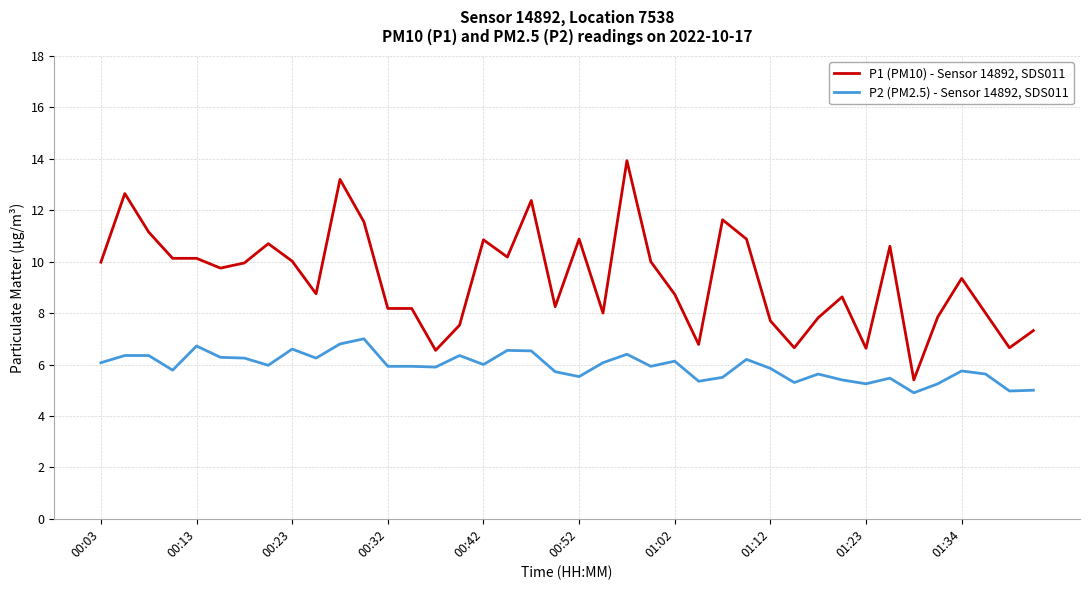

True or false: P1 (PM10) - Sensor 14892, SDS011 and P2 (PM2.5) - Sensor 14892, SDS011 intersect in this chart.

False